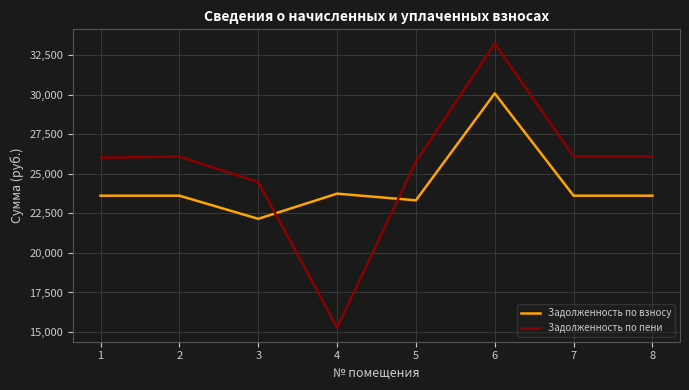

What is the difference between the maximum and minimum values in the Задолженность по пени series?

17944.2